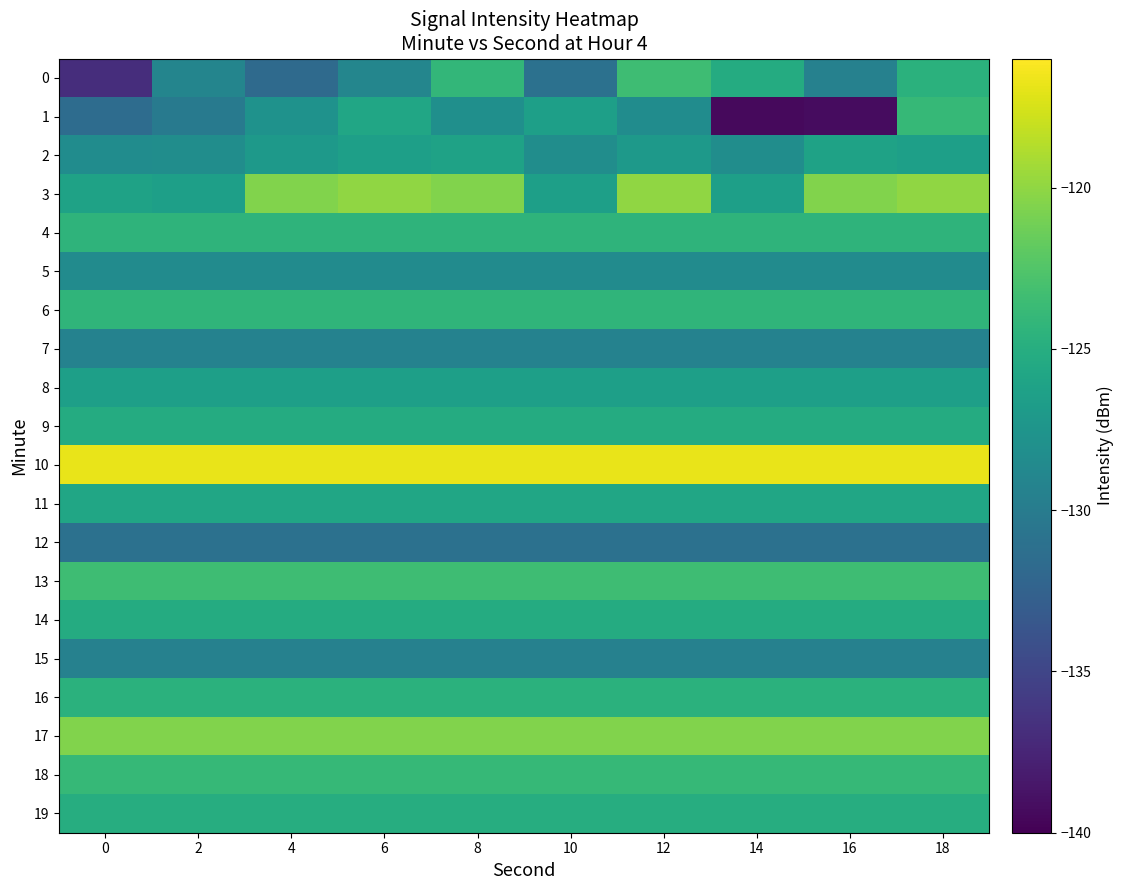

Which has a higher value, 4 or 18?

18